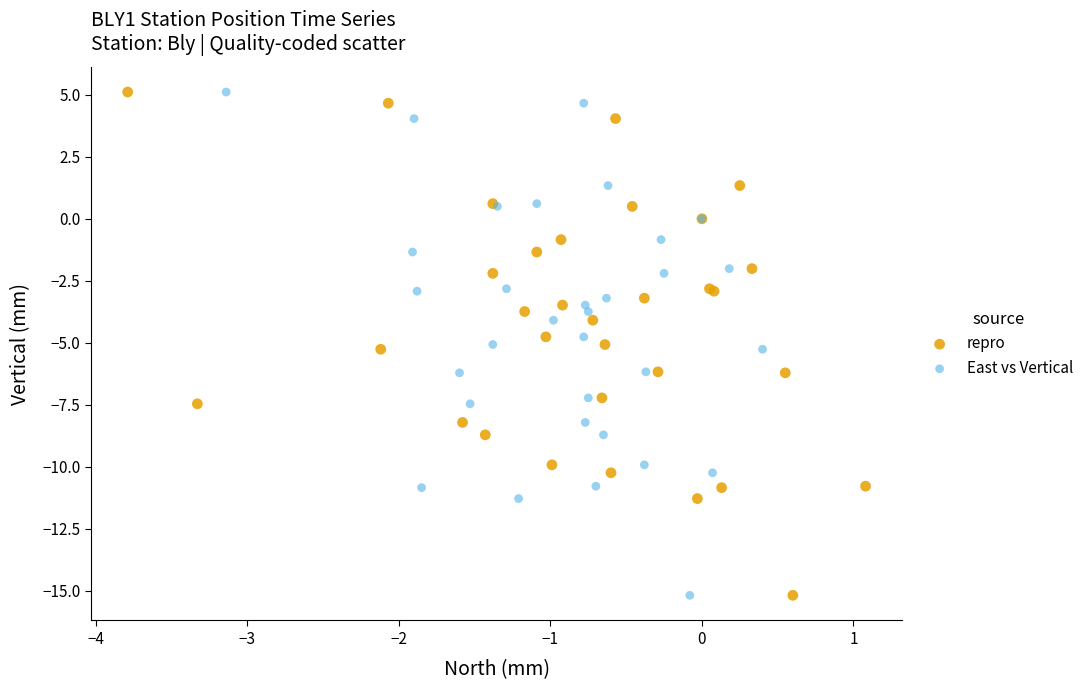

What are all the series names shown in the legend?

repro, East vs Vertical